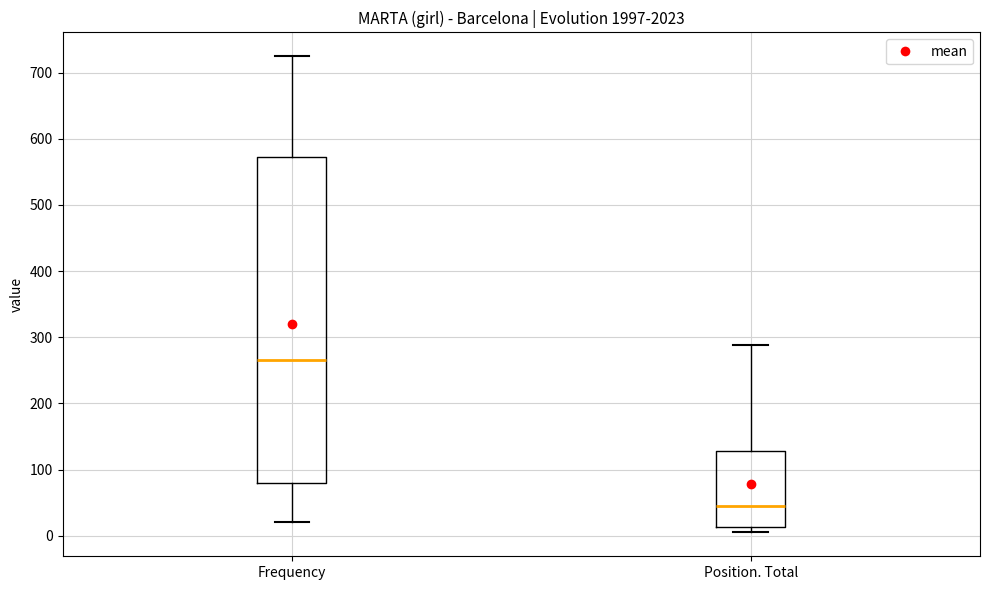

Which box's median line is the highest?

Frequency